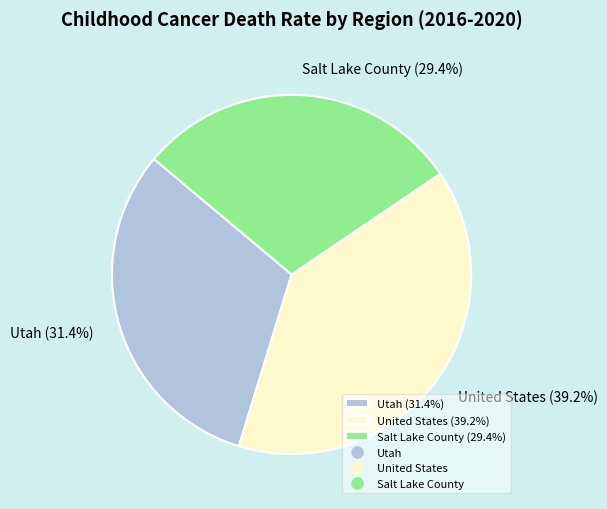

Between Utah and United States, which is larger?

United States